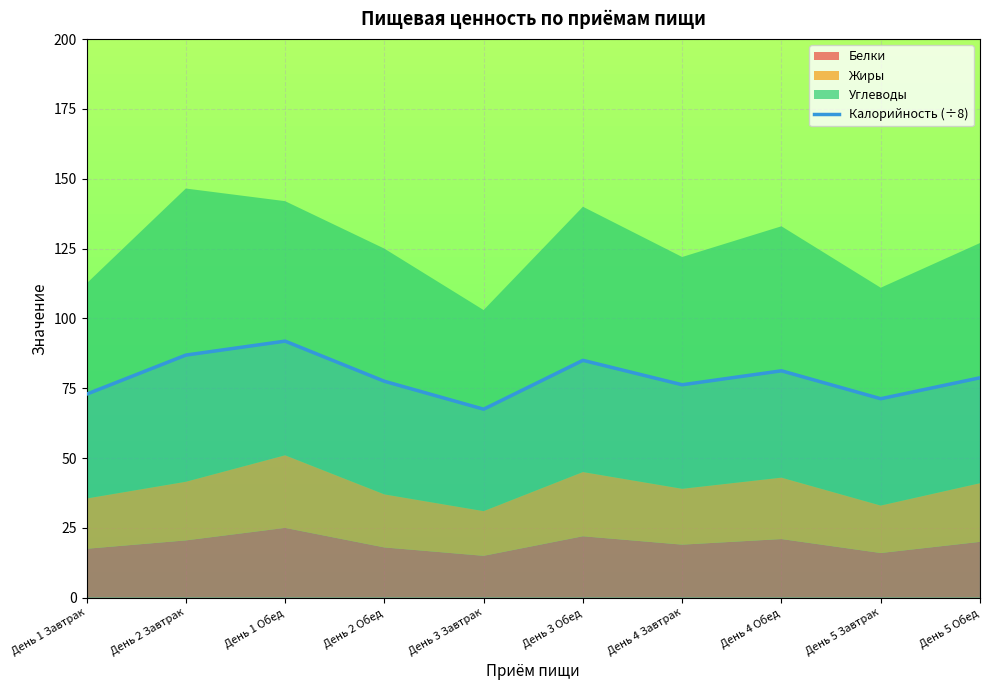

The value at День 2 Завтрак is 120.0. True or false?

False